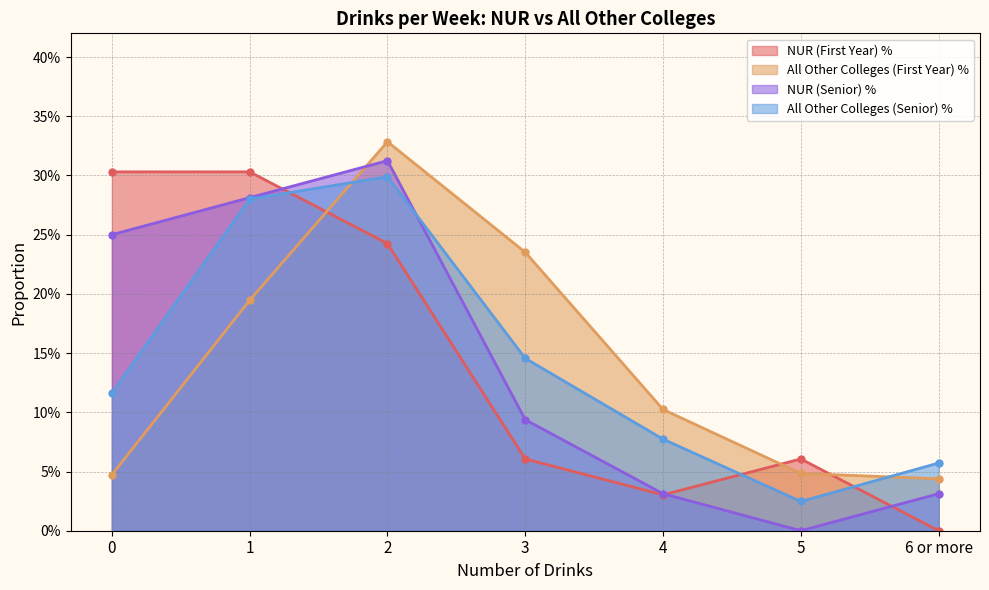

What is the sum of all NUR (First Year) % values?

1.0